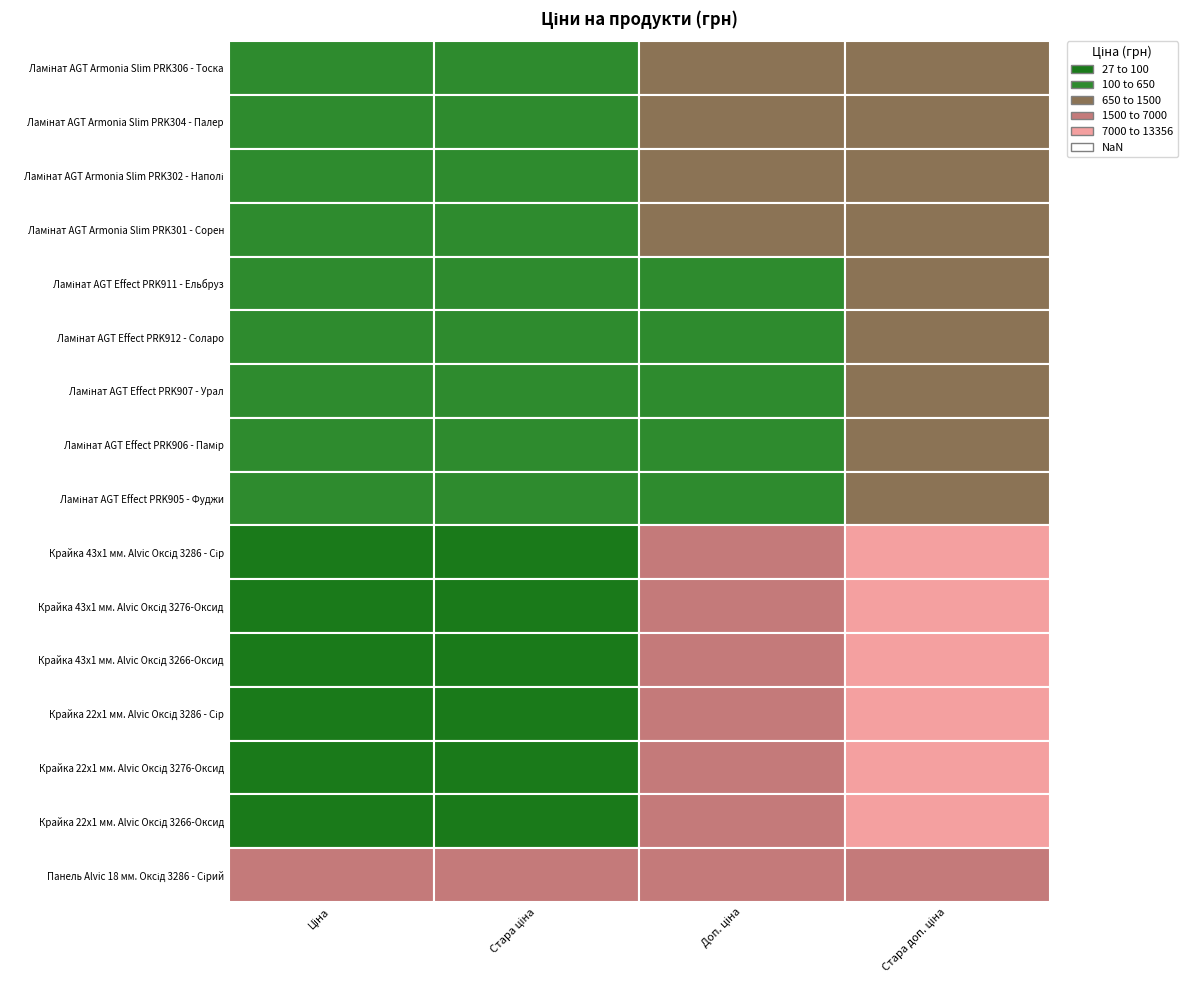

Rank the series at Стара ціна from highest to lowest value.

Панель Alvic 18 мм. Оксід 3286 - Сірий, Ламінат AGT Armonia Slim PRK306 - Тоска, Ламінат AGT Armonia Slim PRK304 - Палер, Ламінат AGT Armonia Slim PRK302 - Наполі, Ламінат AGT Armonia Slim PRK301 - Сорен, Ламінат AGT Effect PRK911 - Ельбруз, Ламінат AGT Effect PRK912 - Соларо, Ламінат AGT Effect PRK907 - Урал, Ламінат AGT Effect PRK906 - Памір, Ламінат AGT Effect PRK905 - Фуджи, Крайка 43x1 мм. Alvic Оксід 3286 - Сір, Крайка 43x1 мм. Alvic Оксід 3276-Оксид, Крайка 43x1 мм. Alvic Оксід 3266-Оксид, Крайка 22x1 мм. Alvic Оксід 3286 - Сір, Крайка 22x1 мм. Alvic Оксід 3276-Оксид, Крайка 22x1 мм. Alvic Оксід 3266-Оксид